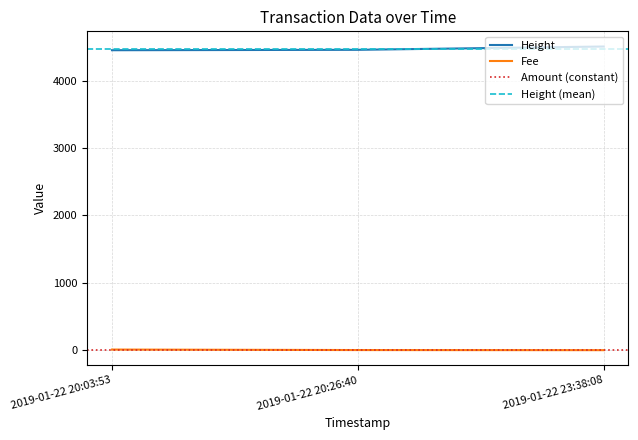

Which category has the highest value in the Height series?

2019-01-22 23:38:08